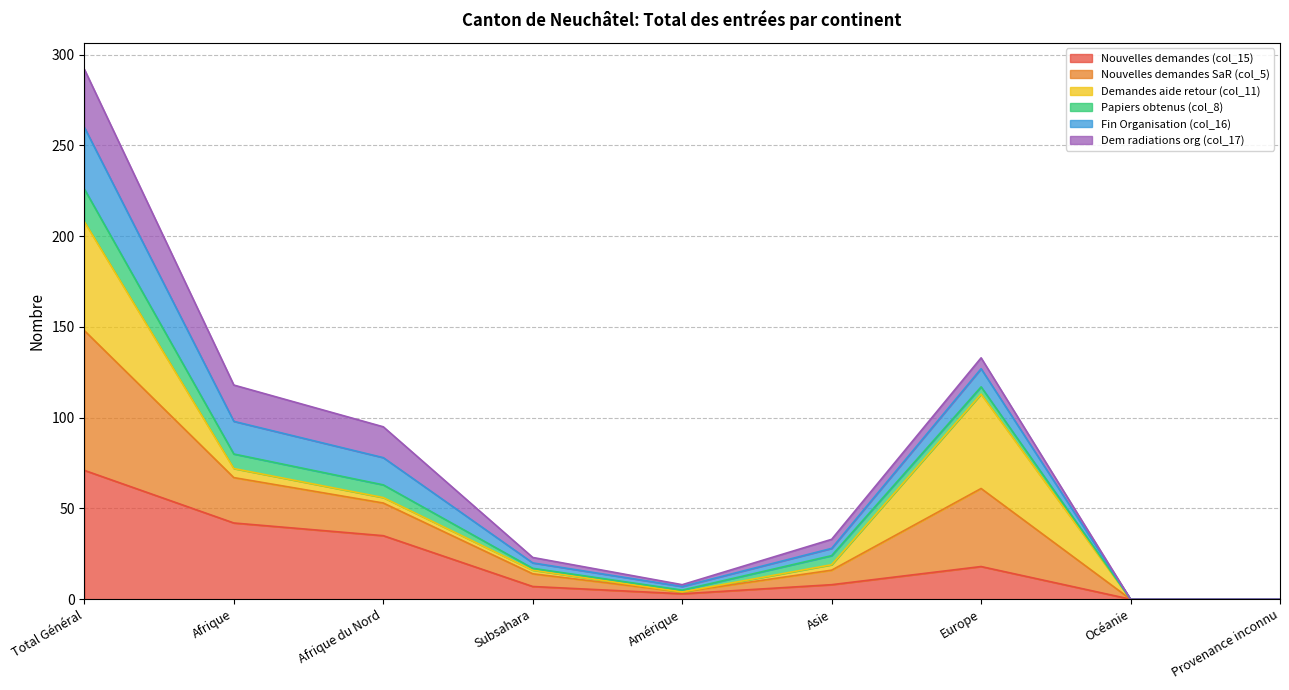

The value of Nouvelles demandes (col_15) at Provenance inconnu is 0. True or false?

True